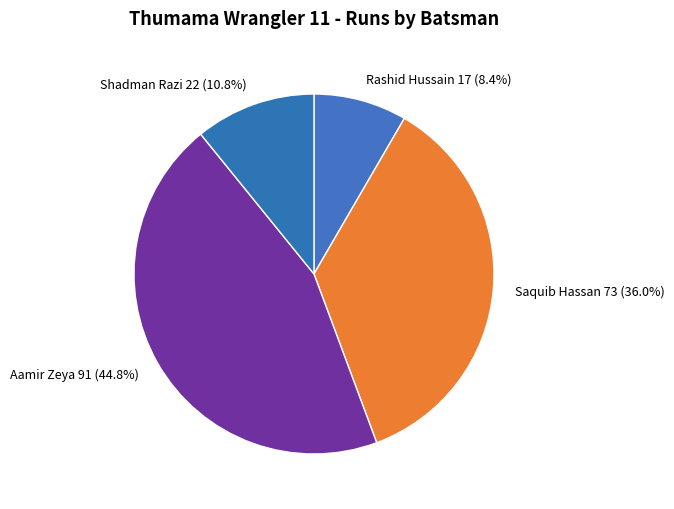

Which has a higher value, Saquib Hassan or Aamir Zeya?

Aamir Zeya